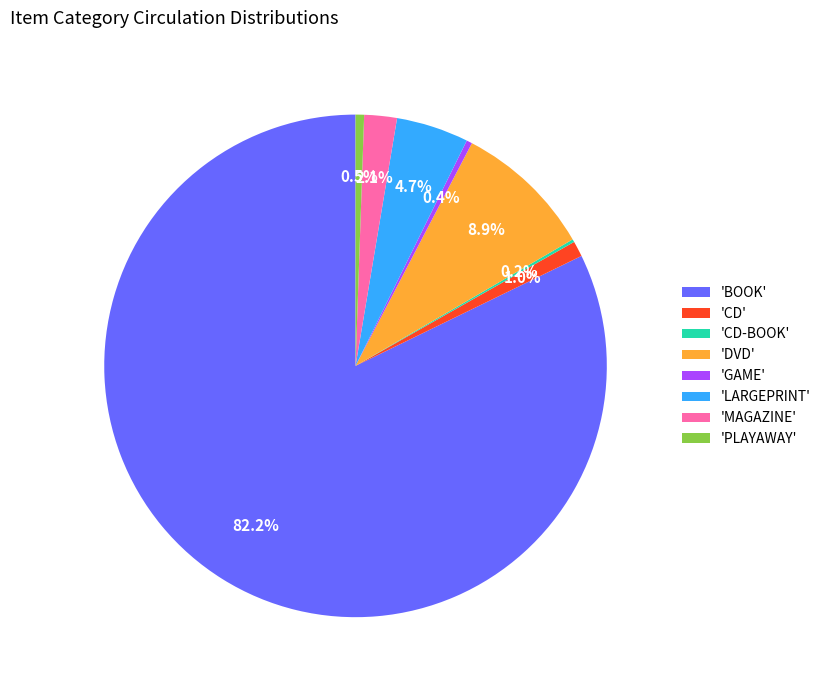

Which category has the biggest portion of the pie?

'BOOK'